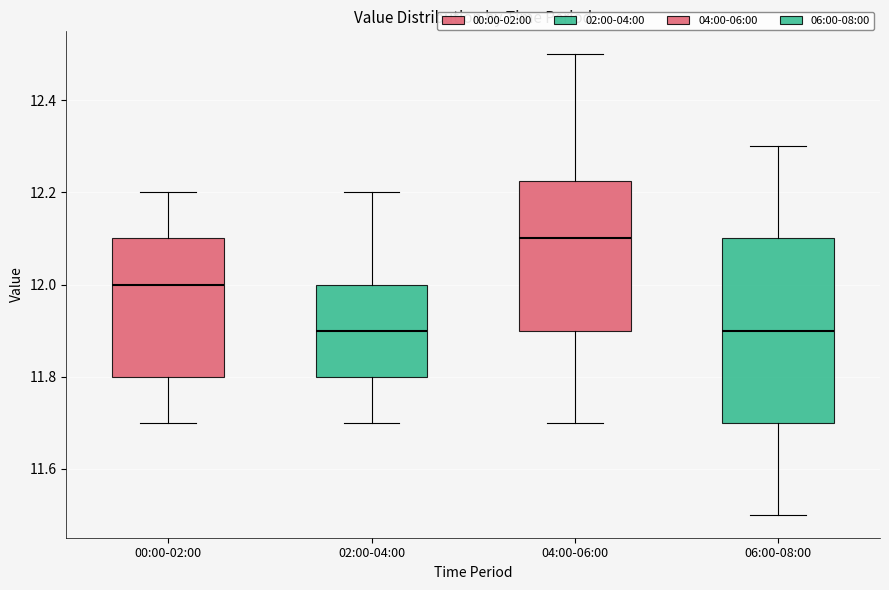

Where does the median line of the box for 02:00-04:00 sit on the y-axis? The values are not printed on the chart, so give them approximately, as read against the axis.

11.90